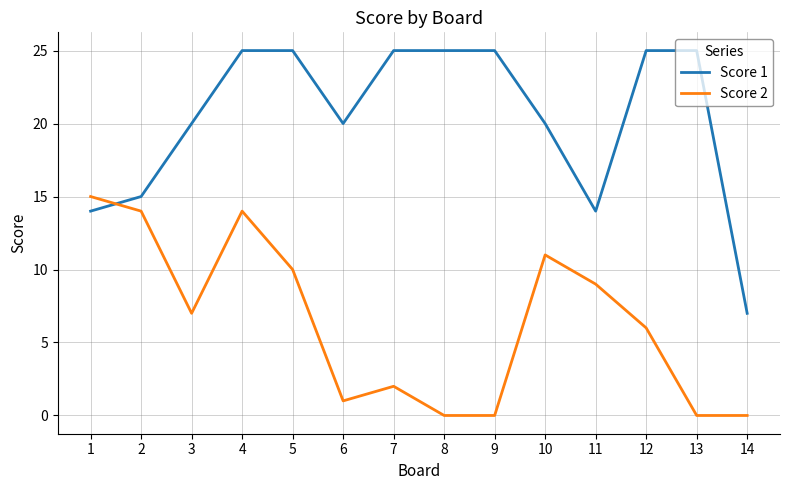

What is the maximum value shown in the chart?

25